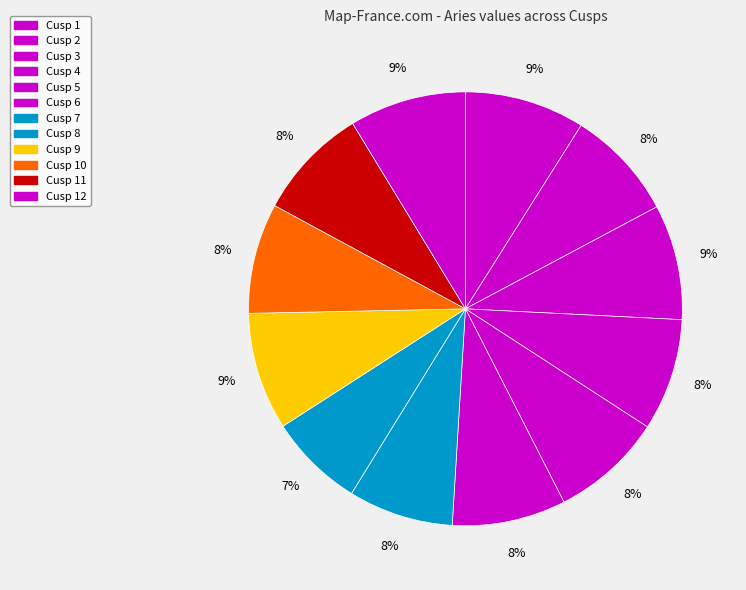

What percentage is the Cusp 11 slice, to the nearest percent?

8%